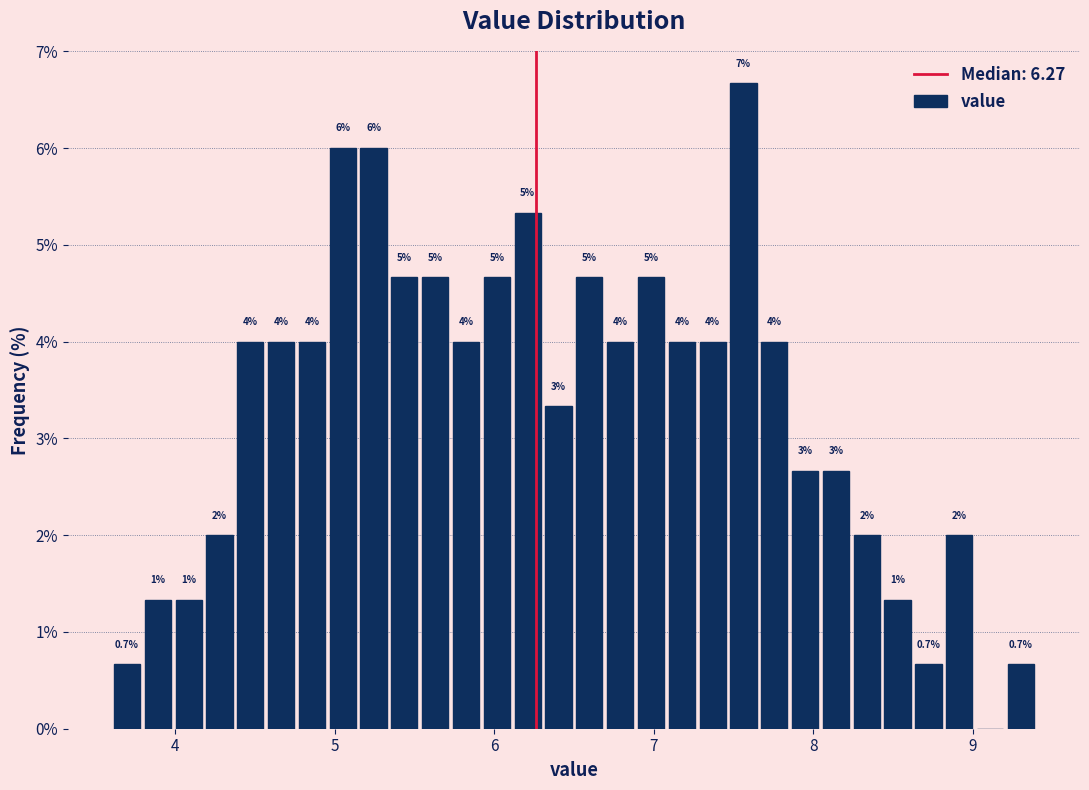

Read against the x-axis, roughly where is the centre of the tallest bar?

7.6